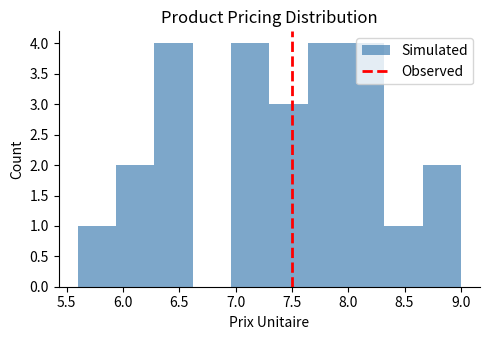

Reading left to right, transcribe this chart: for each bar, give the range it covers on the x-axis and its height. Neither the bar edges nor the heights are printed on the chart, so give them approximately, as read against the axes.

5.60 to 5.94: 1
5.94 to 6.28: 2
6.28 to 6.62: 4
6.62 to 6.96: 0
6.96 to 7.30: 4
7.30 to 7.64: 3
7.64 to 7.98: 4
7.98 to 8.32: 4
8.32 to 8.66: 1
8.66 to 9.00: 2